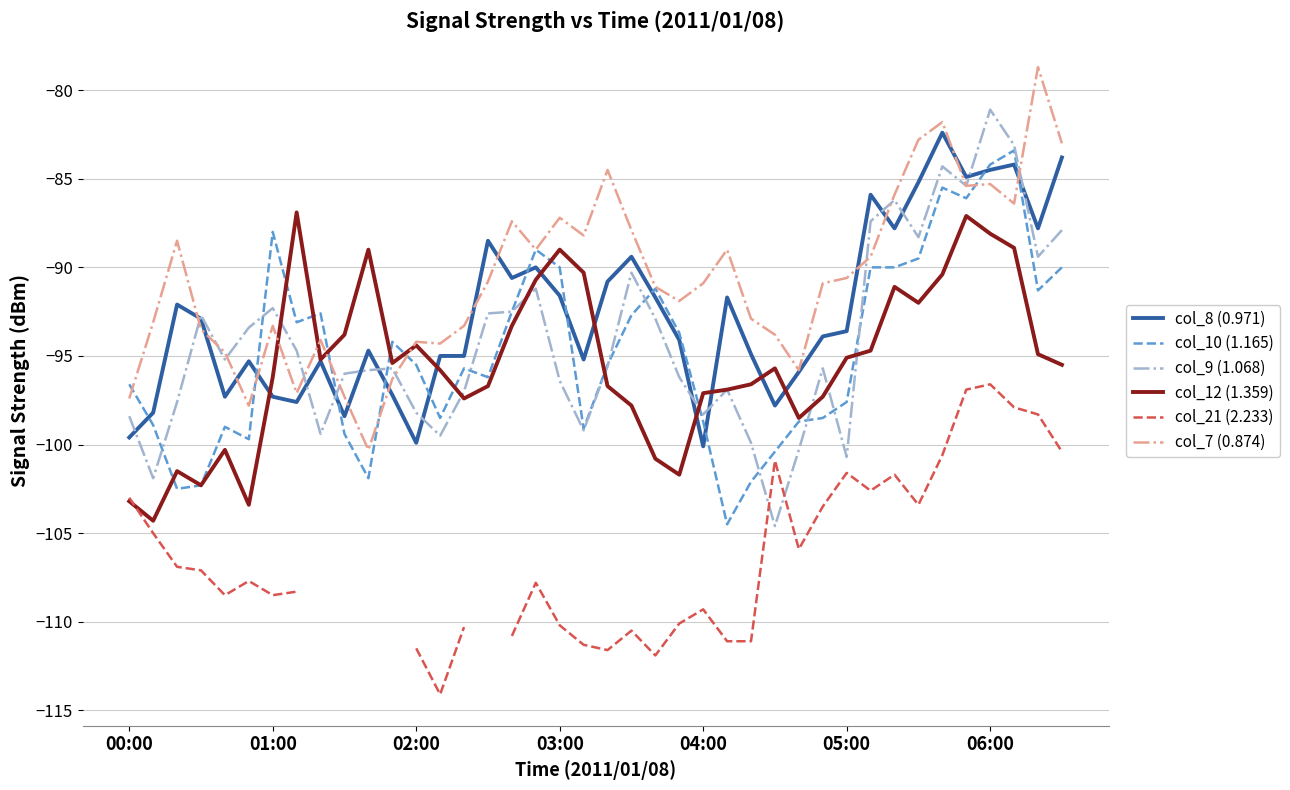

What position from the right is 27?

13